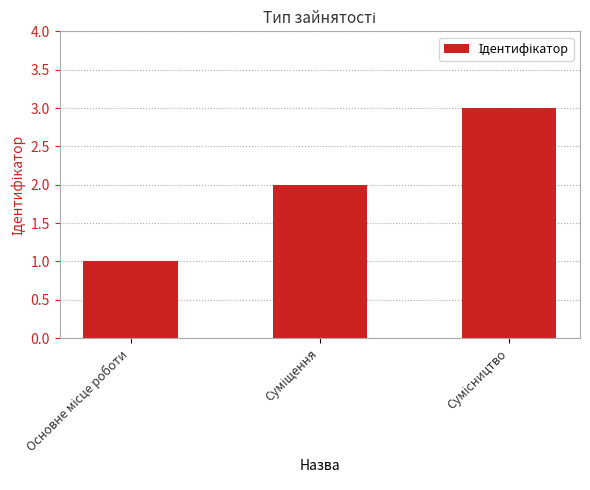

What is the greatest value displayed?

3